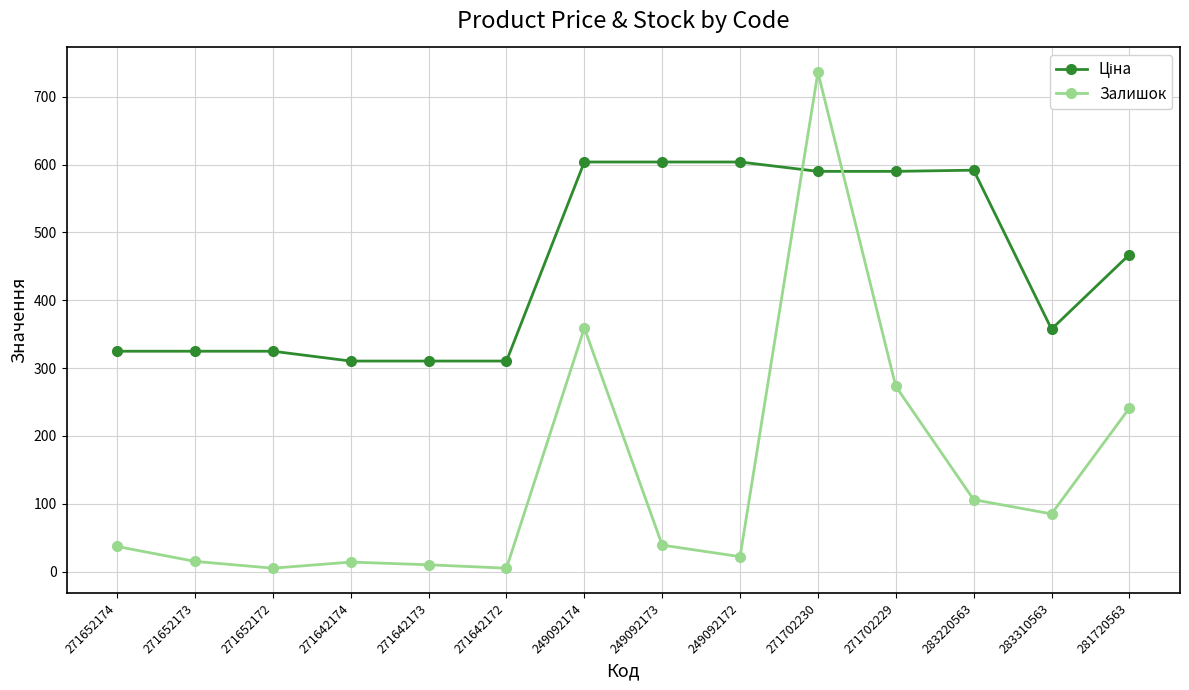

What is the greatest value displayed?

736.0